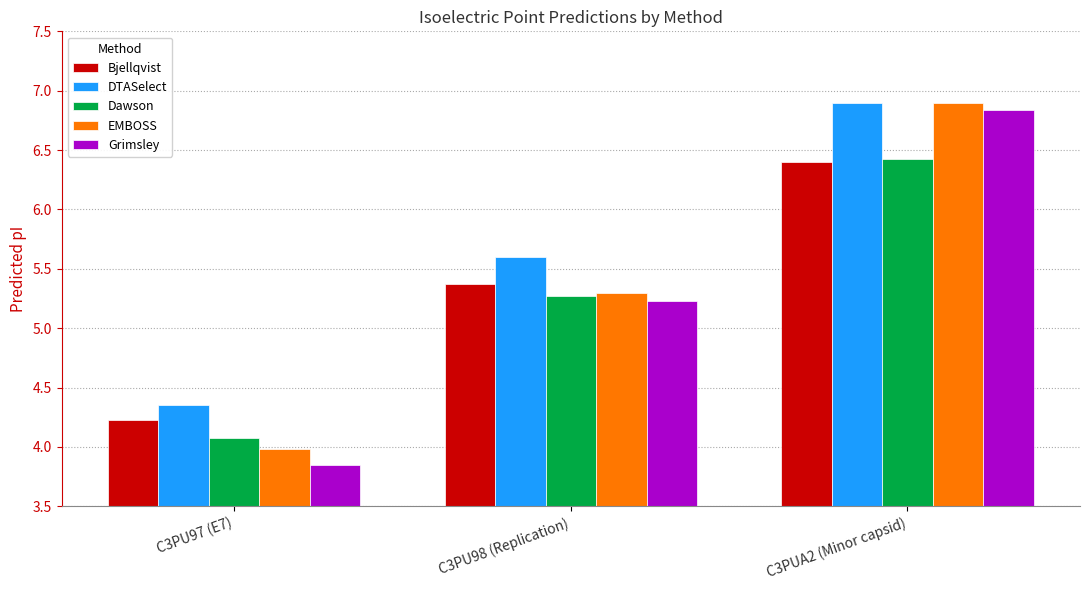

What are all the series names shown in the legend?

Bjellqvist, DTASelect, Dawson, EMBOSS, Grimsley